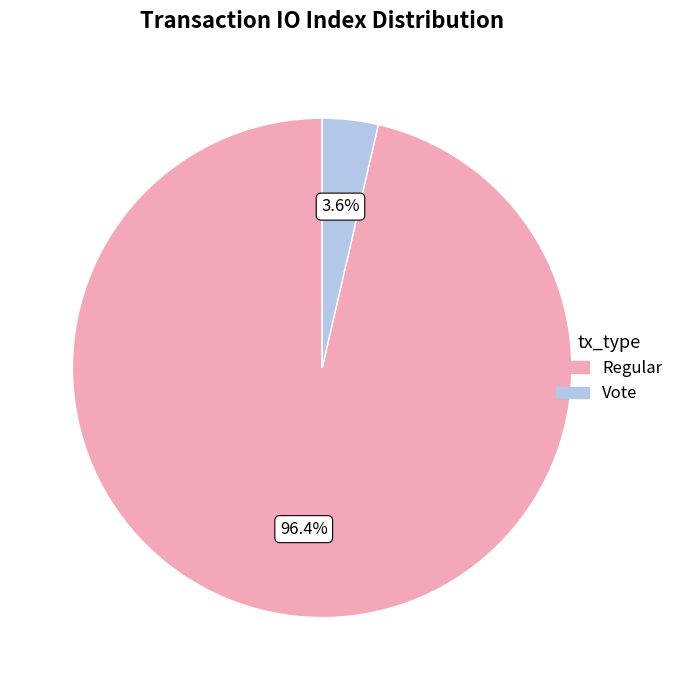

Does any single category account for the majority?

Yes